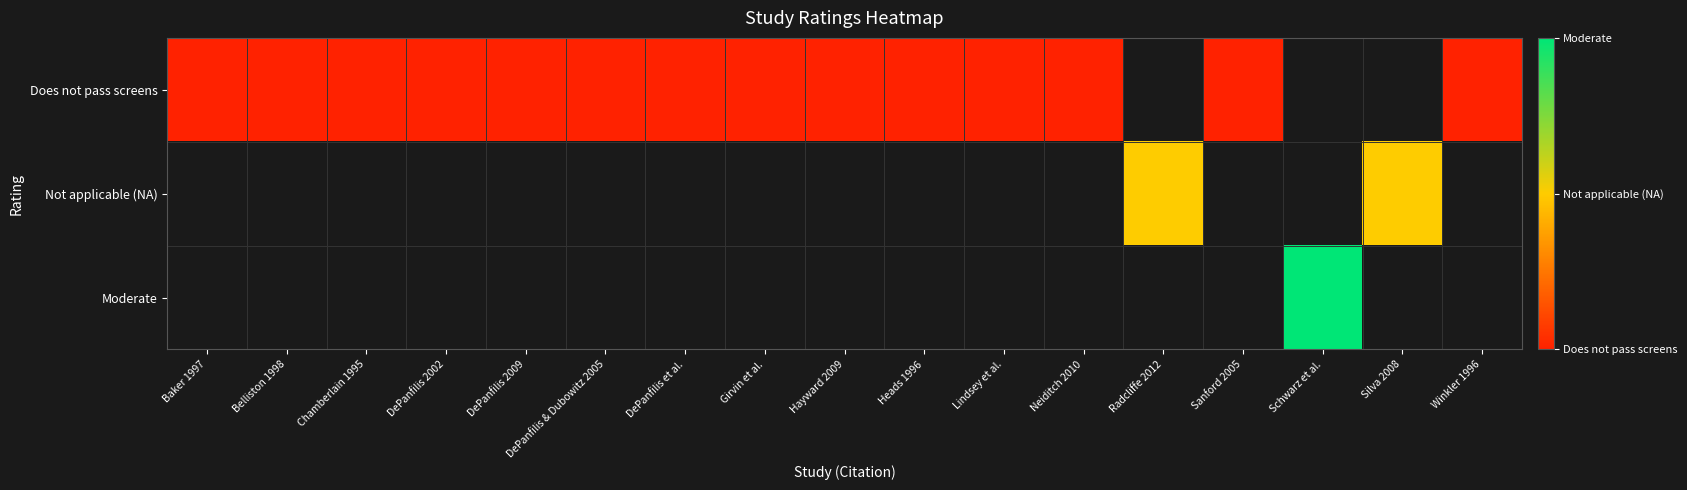

Rank the series by their maximum value, from lowest to highest.

Does not pass screens, Not applicable (NA), Moderate